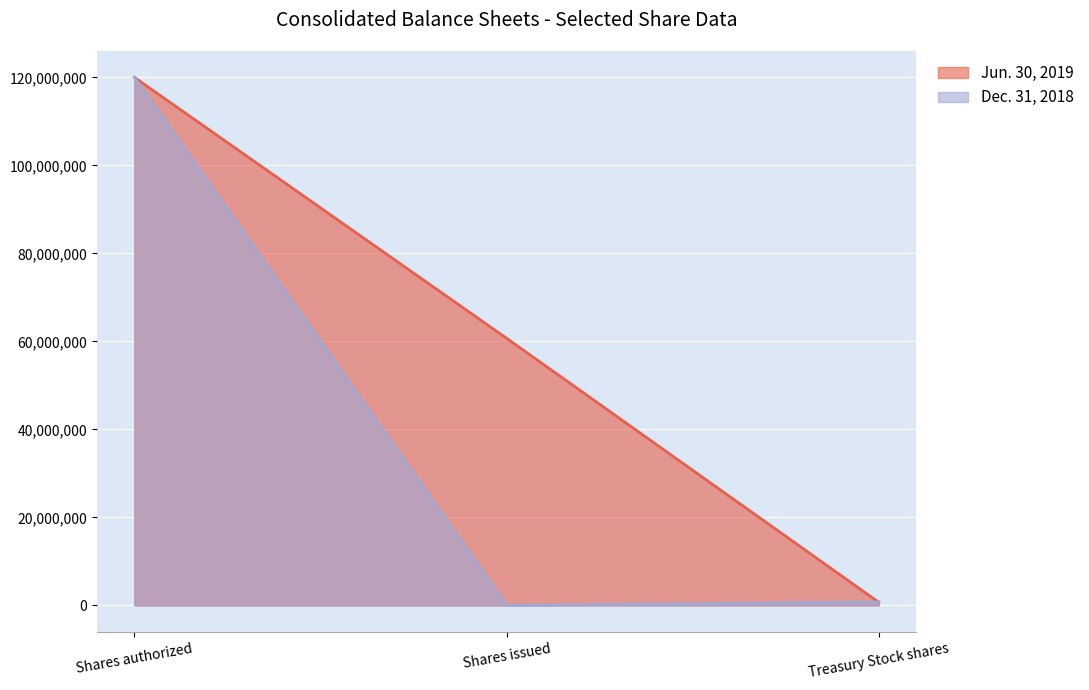

What are all the series names shown in the legend?

Jun. 30, 2019, Dec. 31, 2018